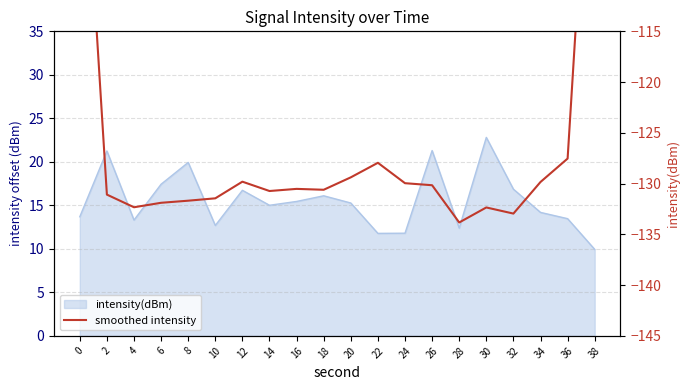

What is the change in value from 12 to 20?

+0.4